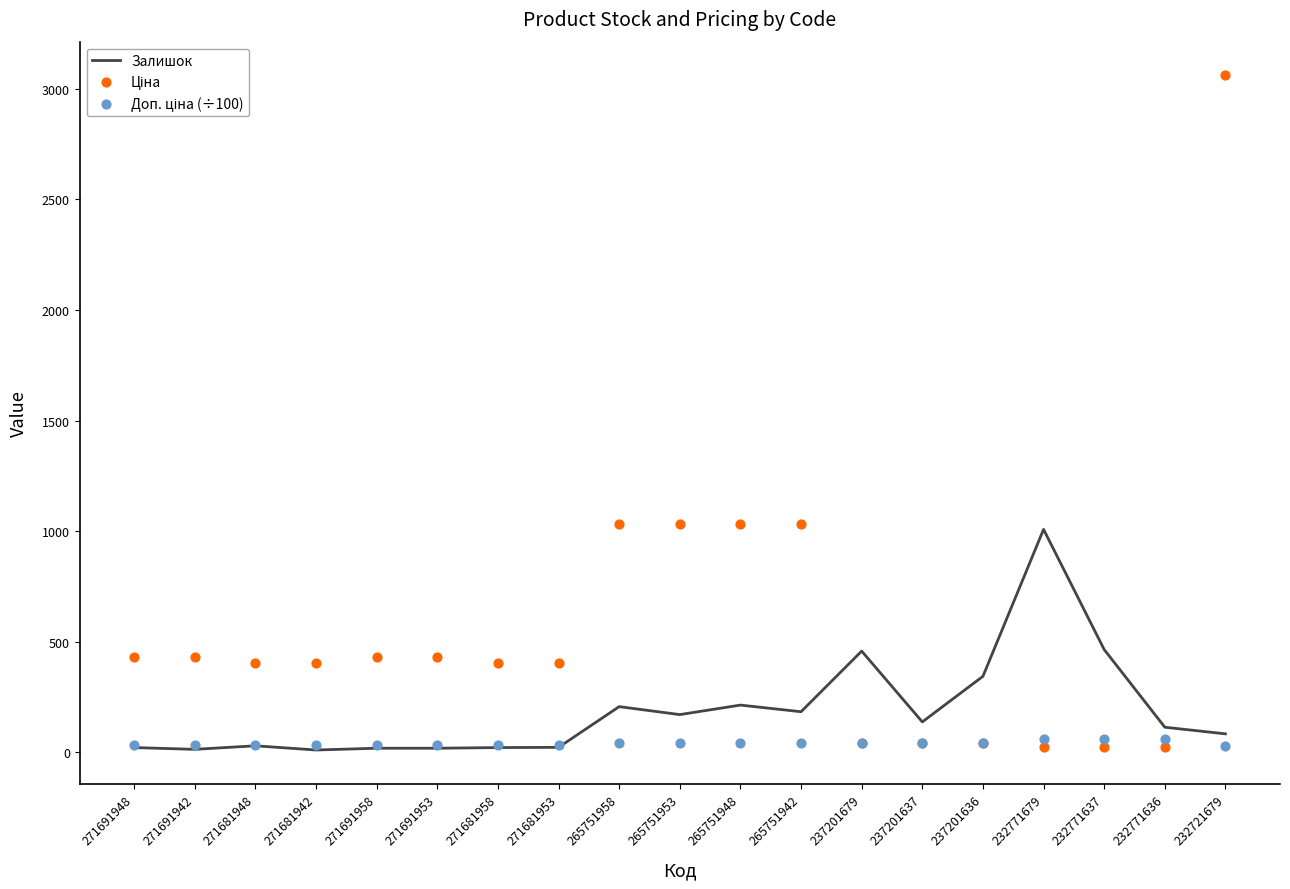

Which series reaches the minimum Y coordinate?

Залишок